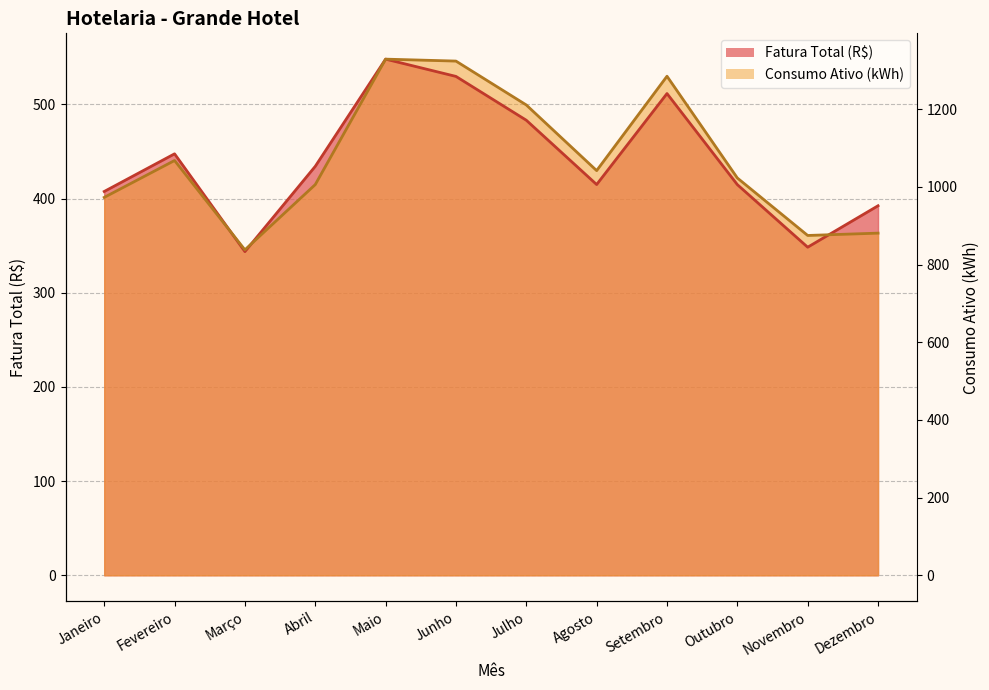

Which series has the widest spread of values?

Fatura Total (R$)